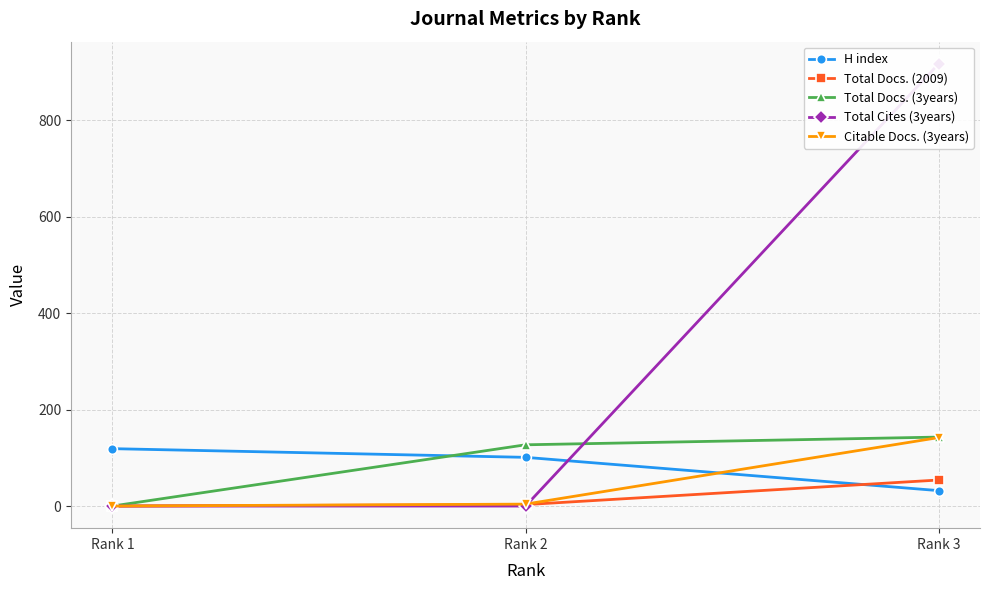

The Citable Docs. (3years) series shows 4 at Rank 2. True or false?

True